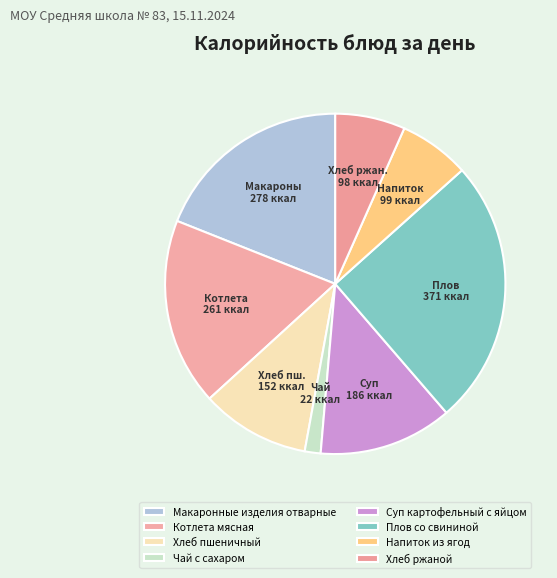

What is the ratio of the value at Суп картофельный с яйцом to the value at Плов со свининой?

0.5